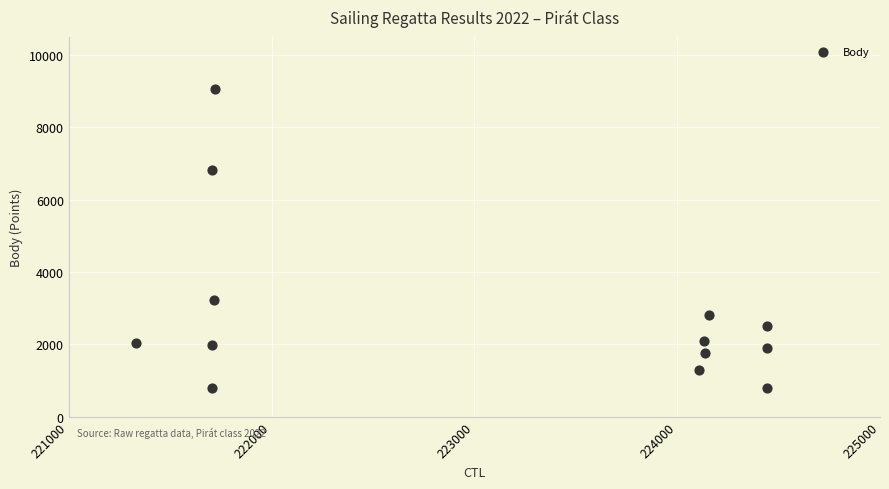

What Y value in the scatter plot is closest to 4917?

3220